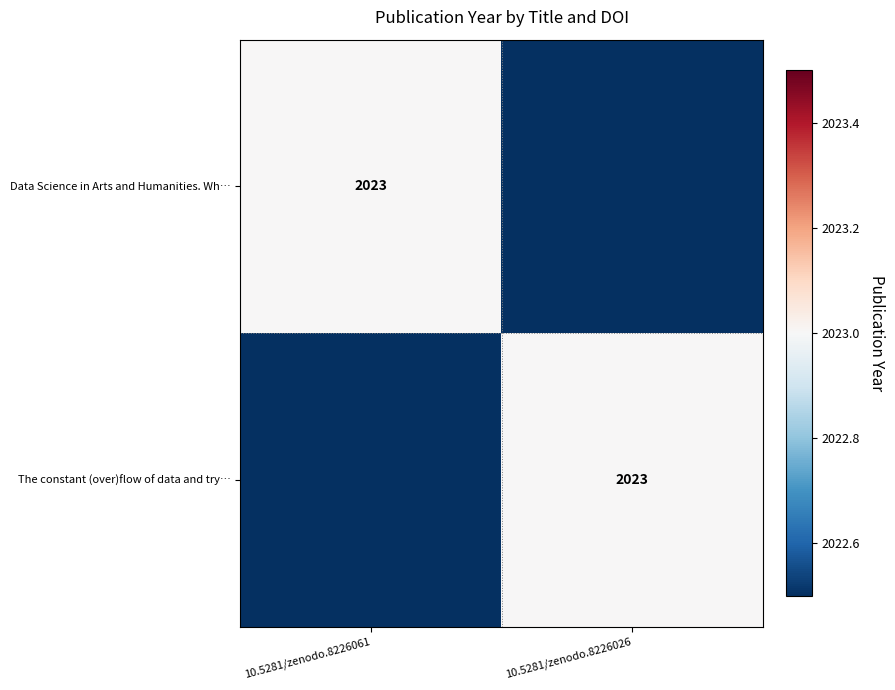

The Data Science in Arts and Humanities. Wh… series shows 640 at 10.5281/zenodo.8226061. True or false?

False